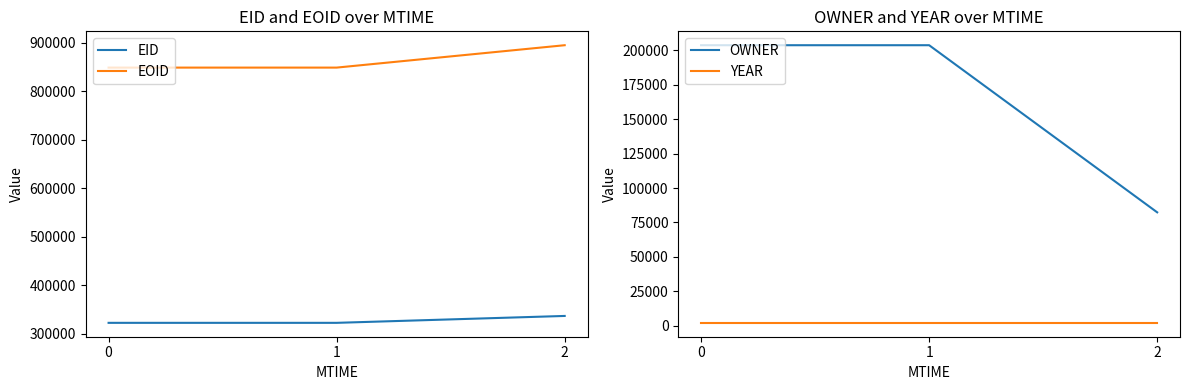

What are all the series names shown in the legend?

EID, EOID, OWNER, YEAR